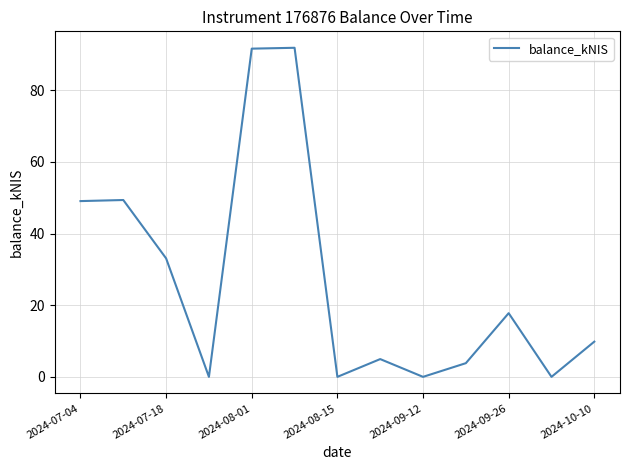

Does the chart have visible grid lines?

Yes